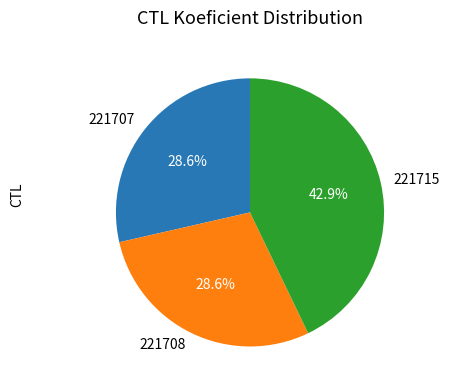

Which has a higher value, 221715 or 221707?

221715